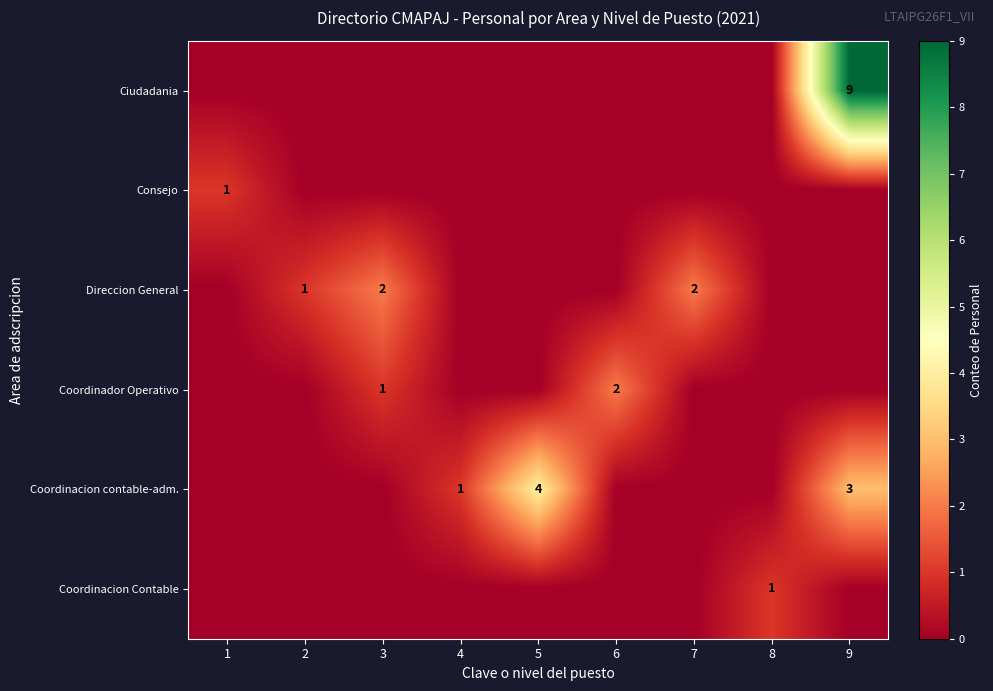

How many positive values does the Direccion General series have?

3